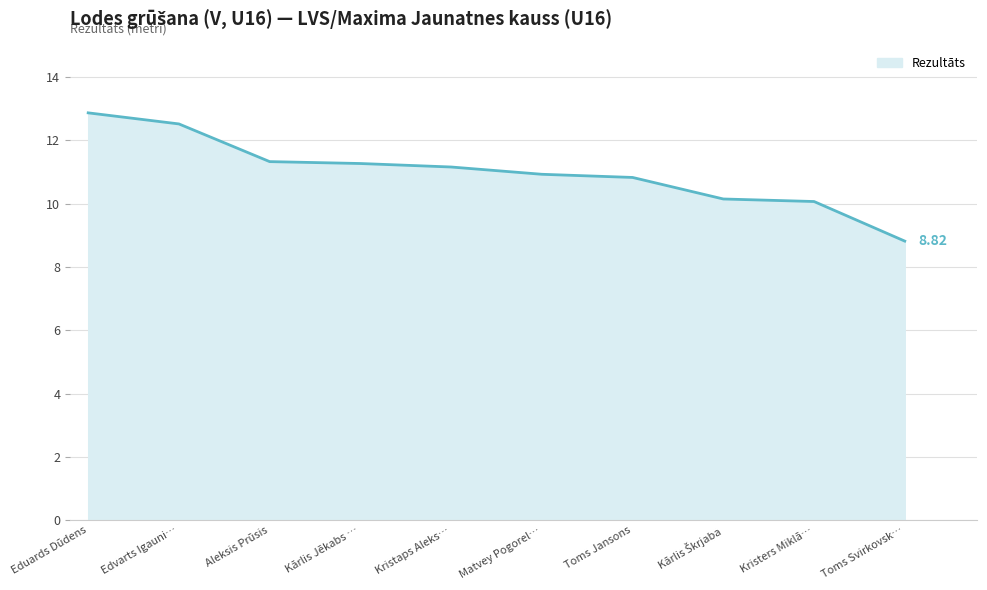

Does the chart display data point markers on the line(s)?

No